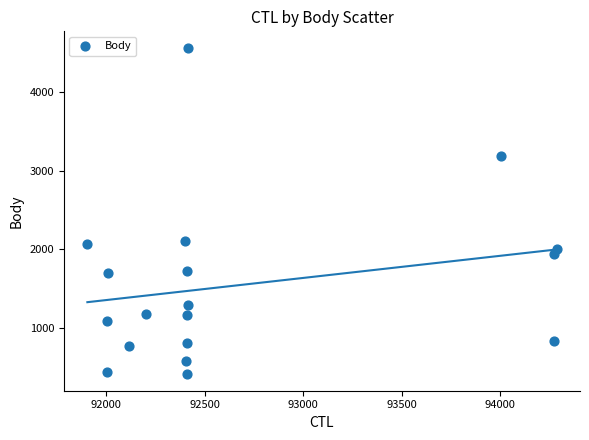

What is the range of Y values (max minus min)?

4168